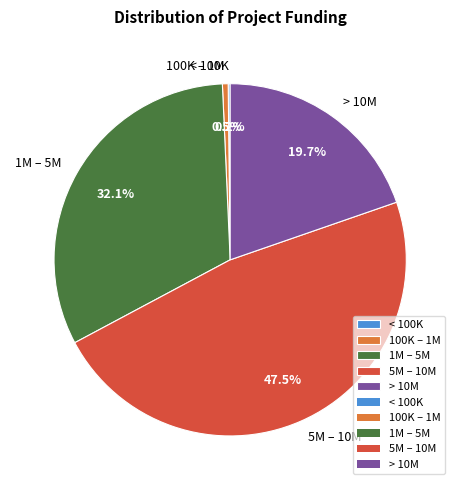

Approximately how many times larger is the value at 1M – 5M compared to > 10M?

1.6